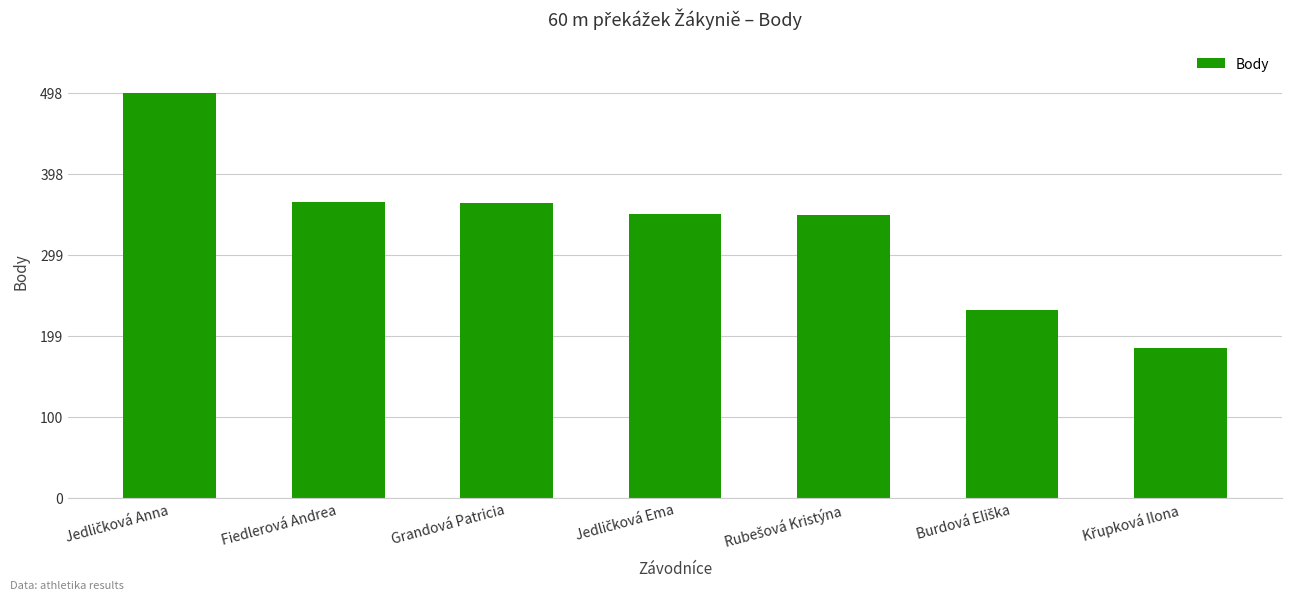

The chart shows a value of 362 at Grandová Patricia. True or false?

True